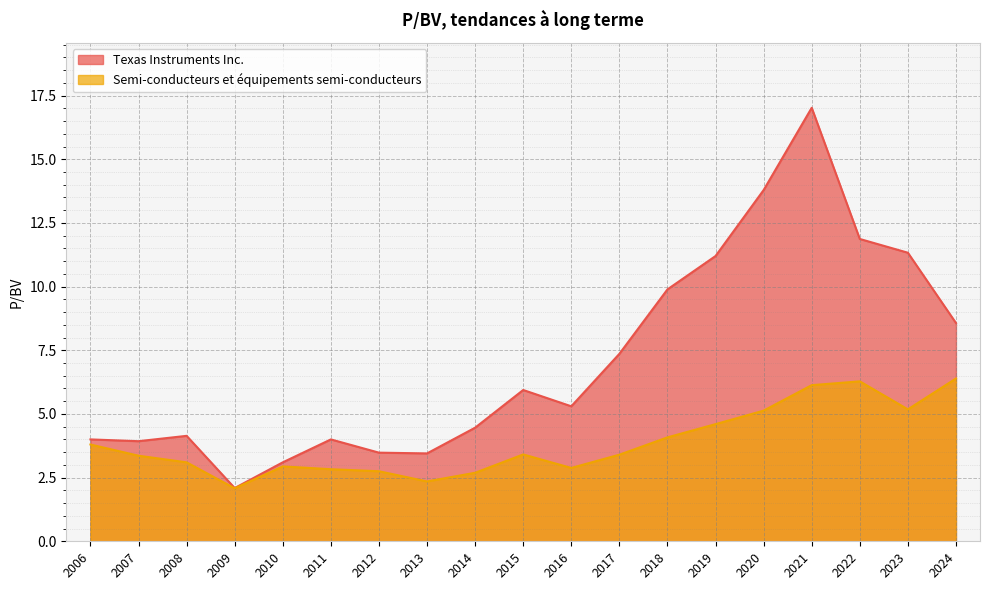

What is the spread (max minus min) of values at 2015?

2.5